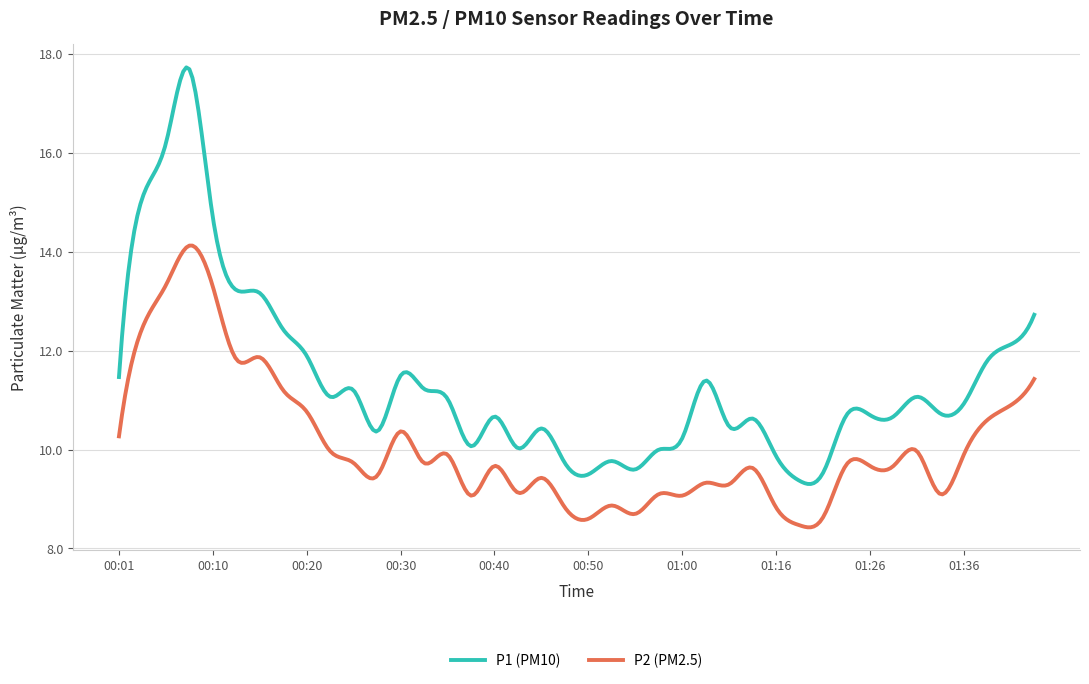

Which series has the largest range (max minus min)?

P1 (PM10)